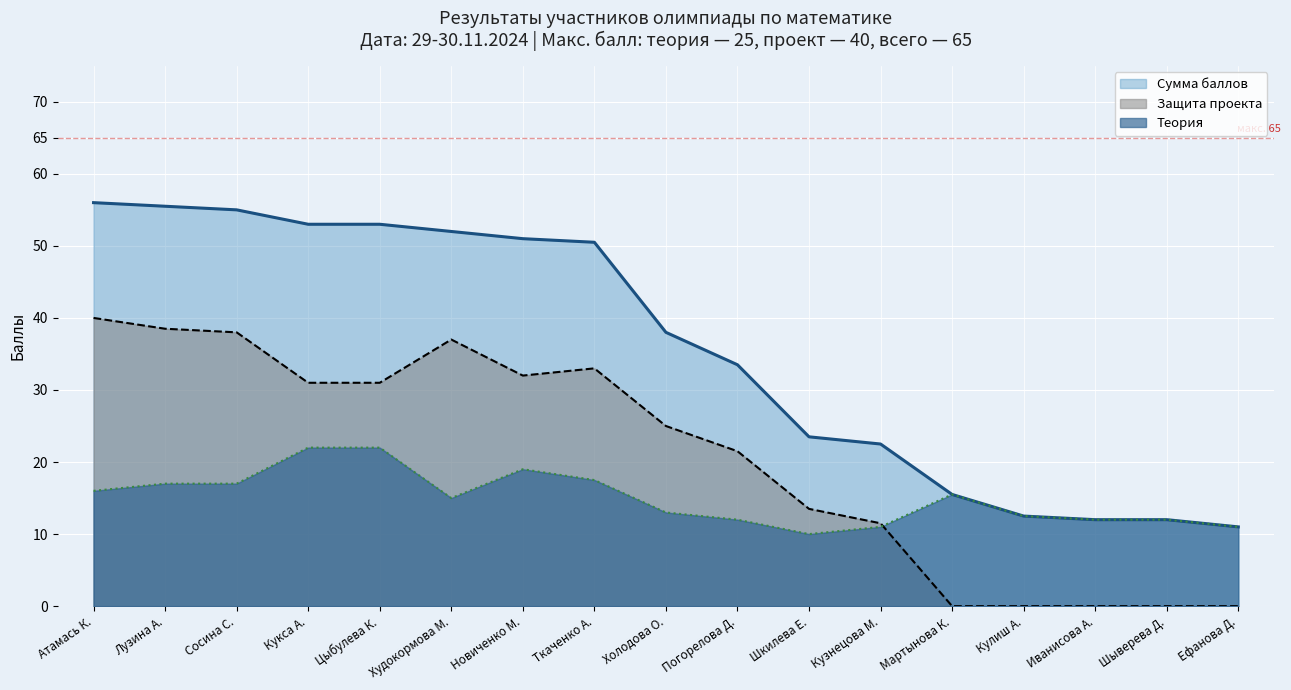

What is the maximum value shown in the chart?

56.0